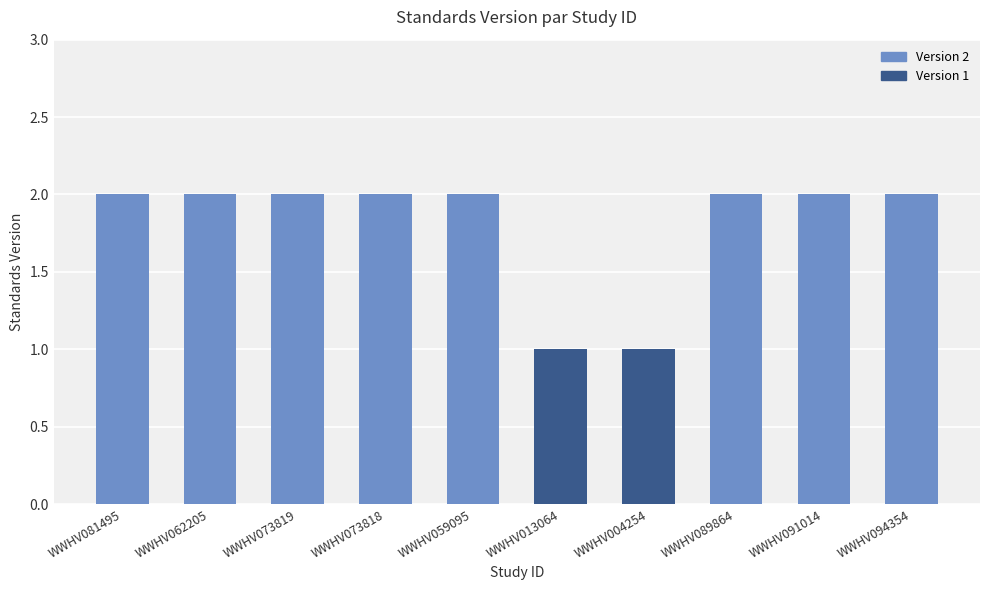

What is the difference between the maximum and minimum values?

1